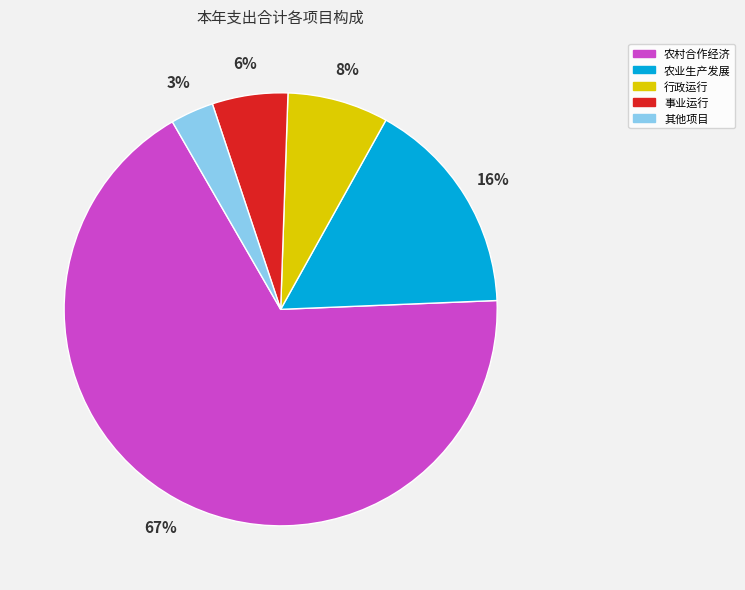

The 农业生产发展 slice represents 6% of the pie. True or false?

False